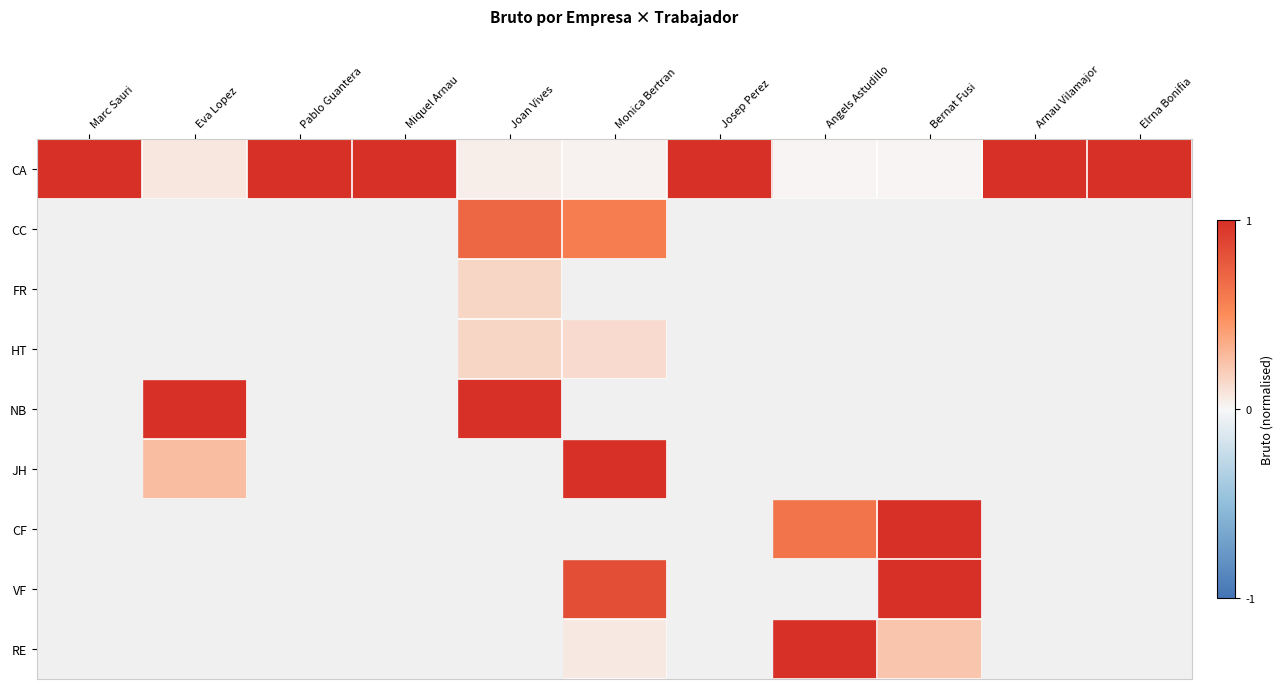

Which label corresponds to the smallest value in the chart?

Bernat Fusi